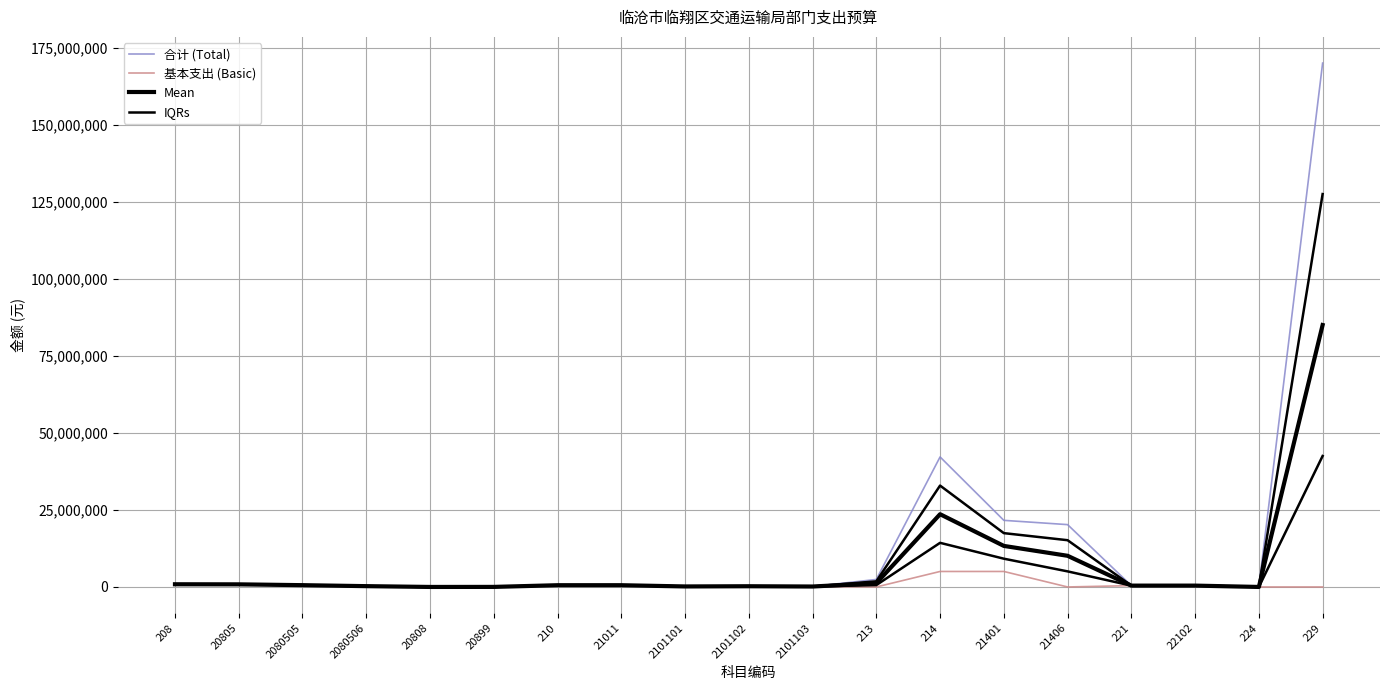

Reading left to right, what are all the values shown in this chart?

合计 (Total): 876424.5	848950.3	584083.2	264867.1	5280.0	22194.2	568171.3	568171.3	169045.5	236162.3	144363.6	2437700.0	42194409.5	21614409.5	20230000.0	438062.4	438062.4	10000.0	170000000.0
基本支出 (Basic): 876424.5	848950.3	584083.2	264867.1	5280.0	22194.2	568171.3	568171.3	169045.5	236162.3	144363.6	0.0	5029409.5	5029409.5	0.0	438062.4	438062.4	0.0	0.0
Mean: 876424.5	848950.3	584083.2	264867.1	5280.0	22194.2	568171.3	568171.3	169045.5	236162.3	144363.6	1218850.0	23611909.5	13321909.5	10115000.0	438062.4	438062.4	5000.0	85000000.0
IQRs: 876424.5	848950.3	584083.2	264867.1	5280.0	22194.2	568171.3	568171.3	169045.5	236162.3	144363.6	609425.0	14320659.5	9175659.5	5057500.0	438062.4	438062.4	2500.0	42500000.0